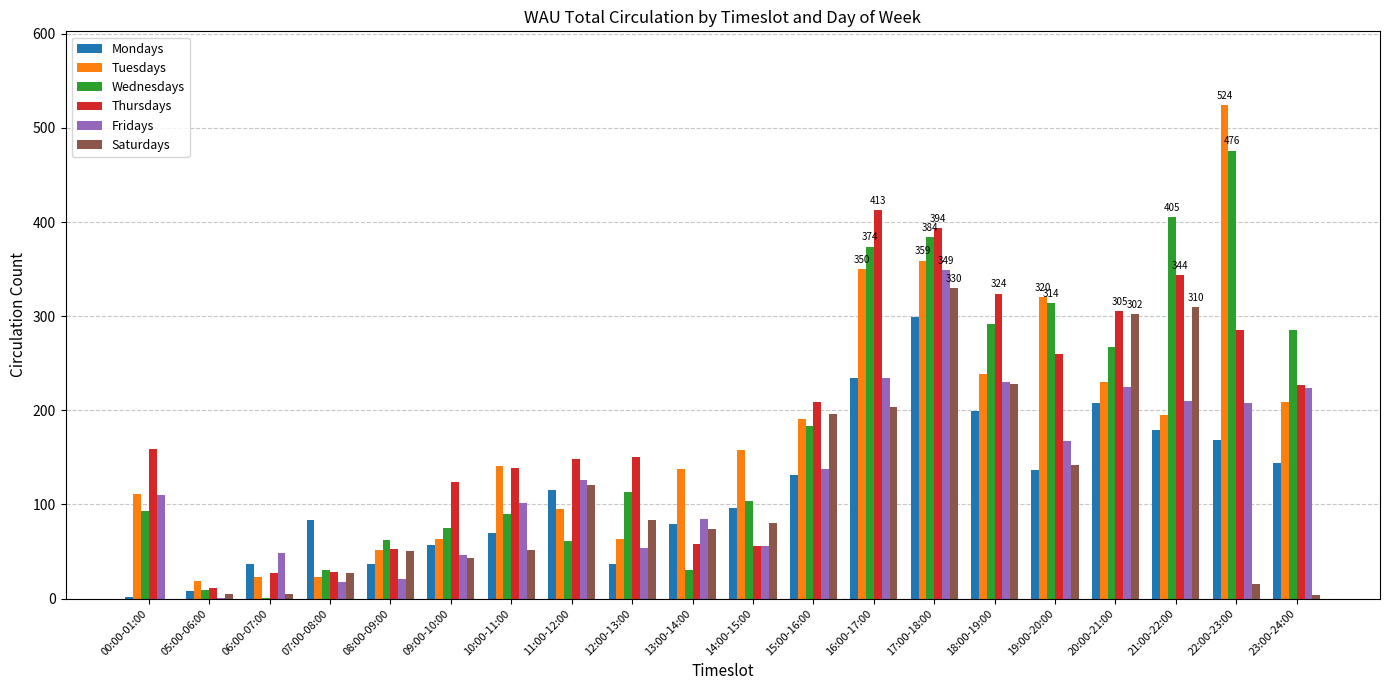

The Tuesdays series shows 23 at 06:00-07:00. True or false?

True